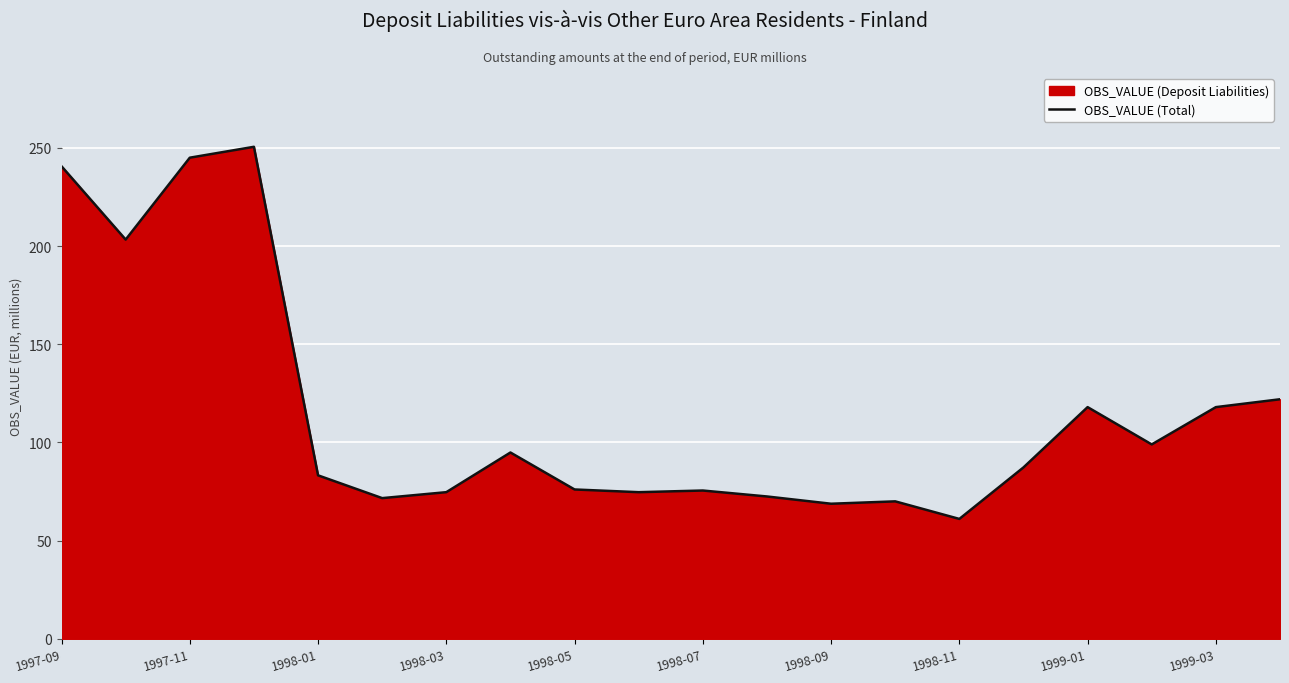

What is the minimum value shown in the chart?

61.1